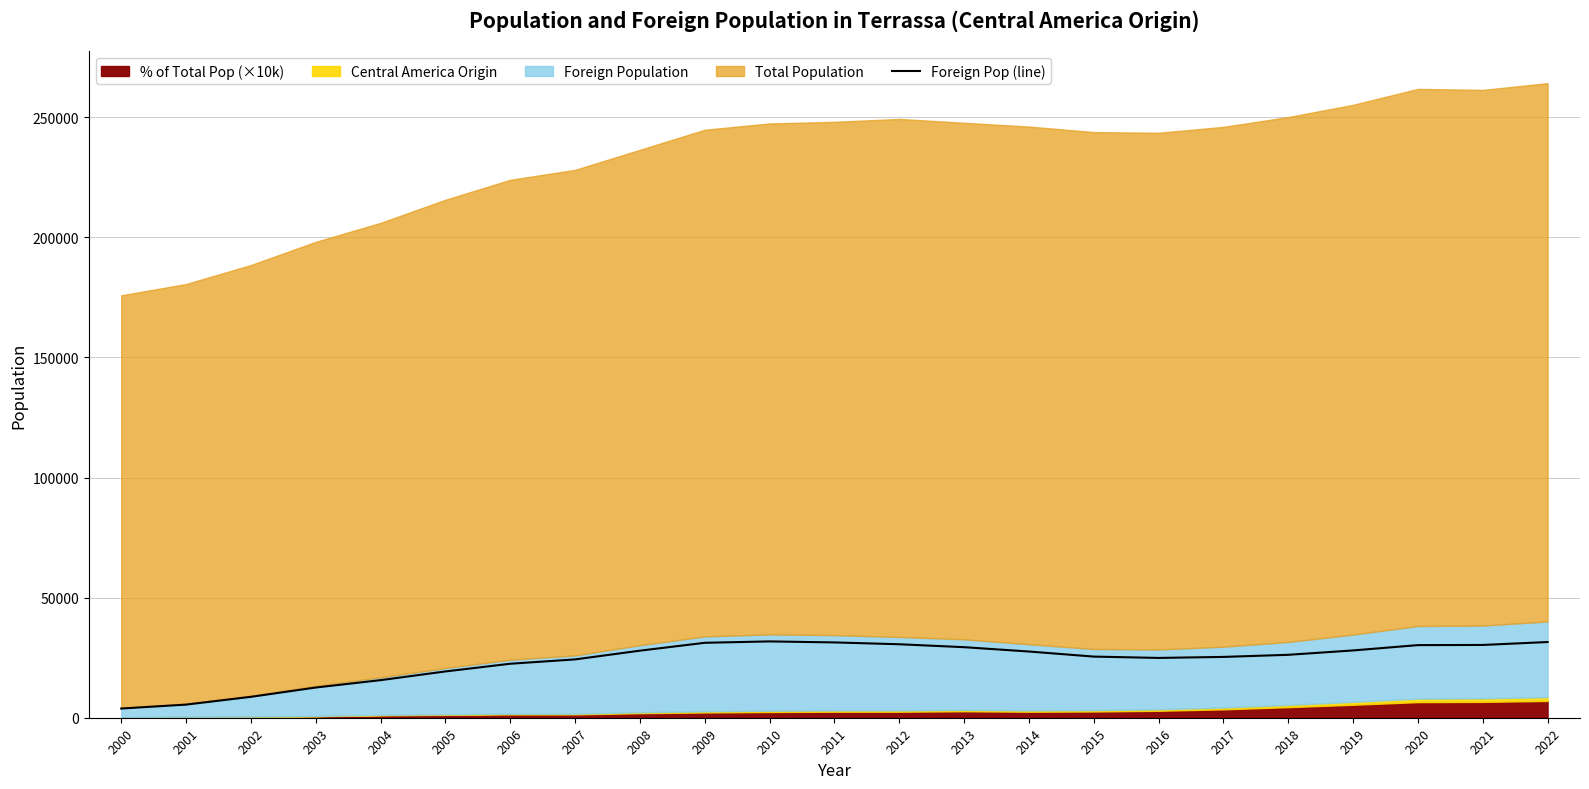

How many categories are shown in the chart?

23